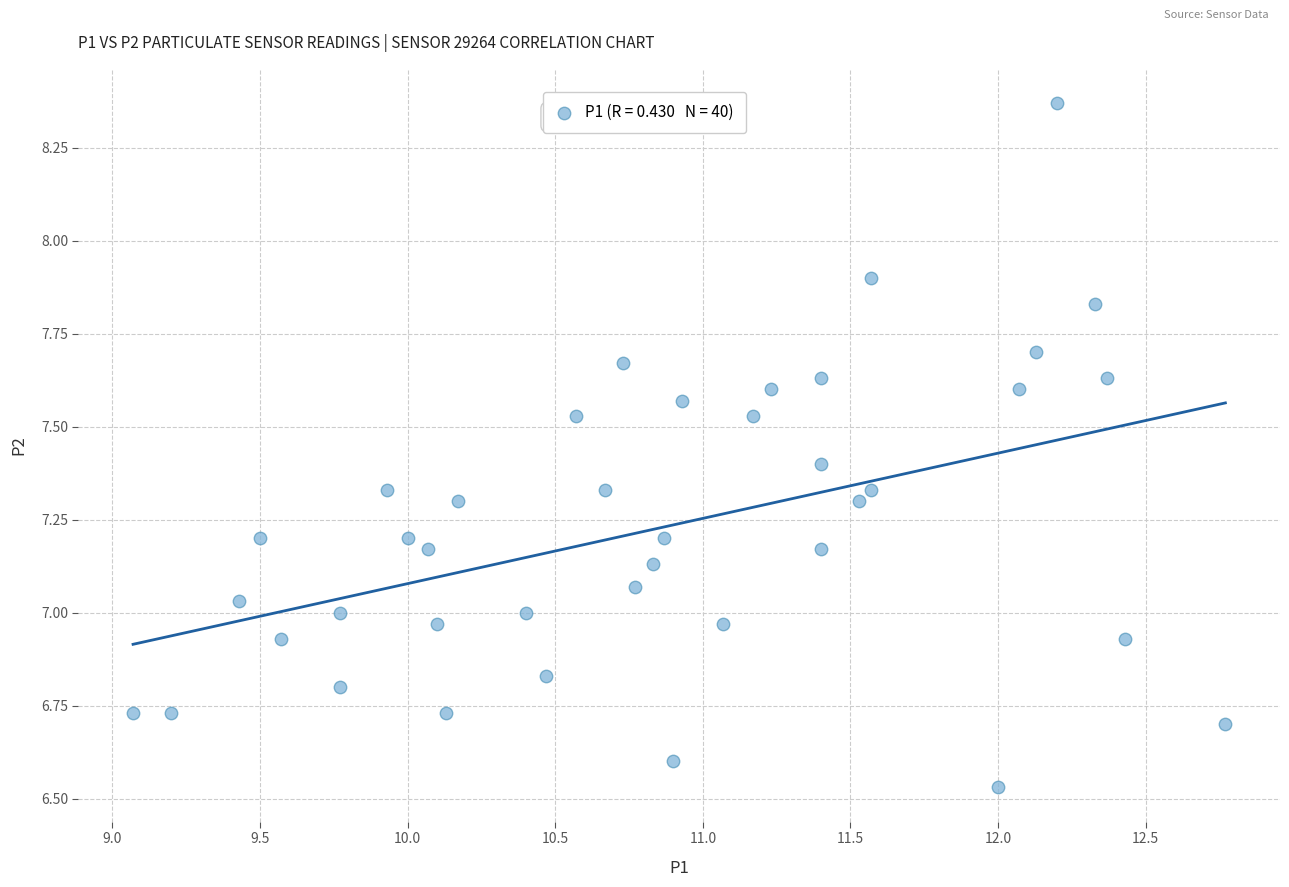

What is the range of X values (max minus min)?

3.7